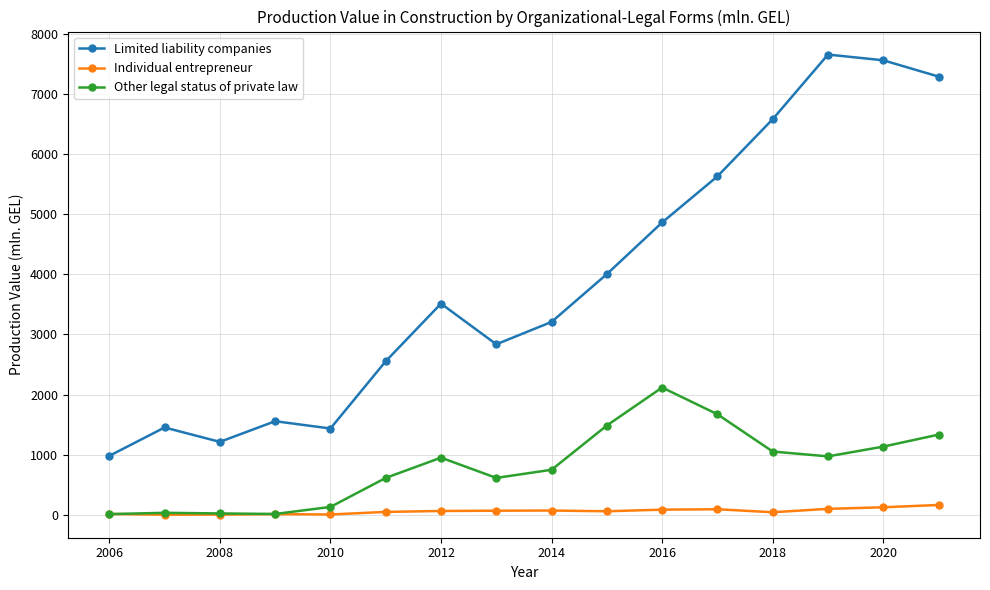

What is the sum of all Limited liability companies values?

62344.0